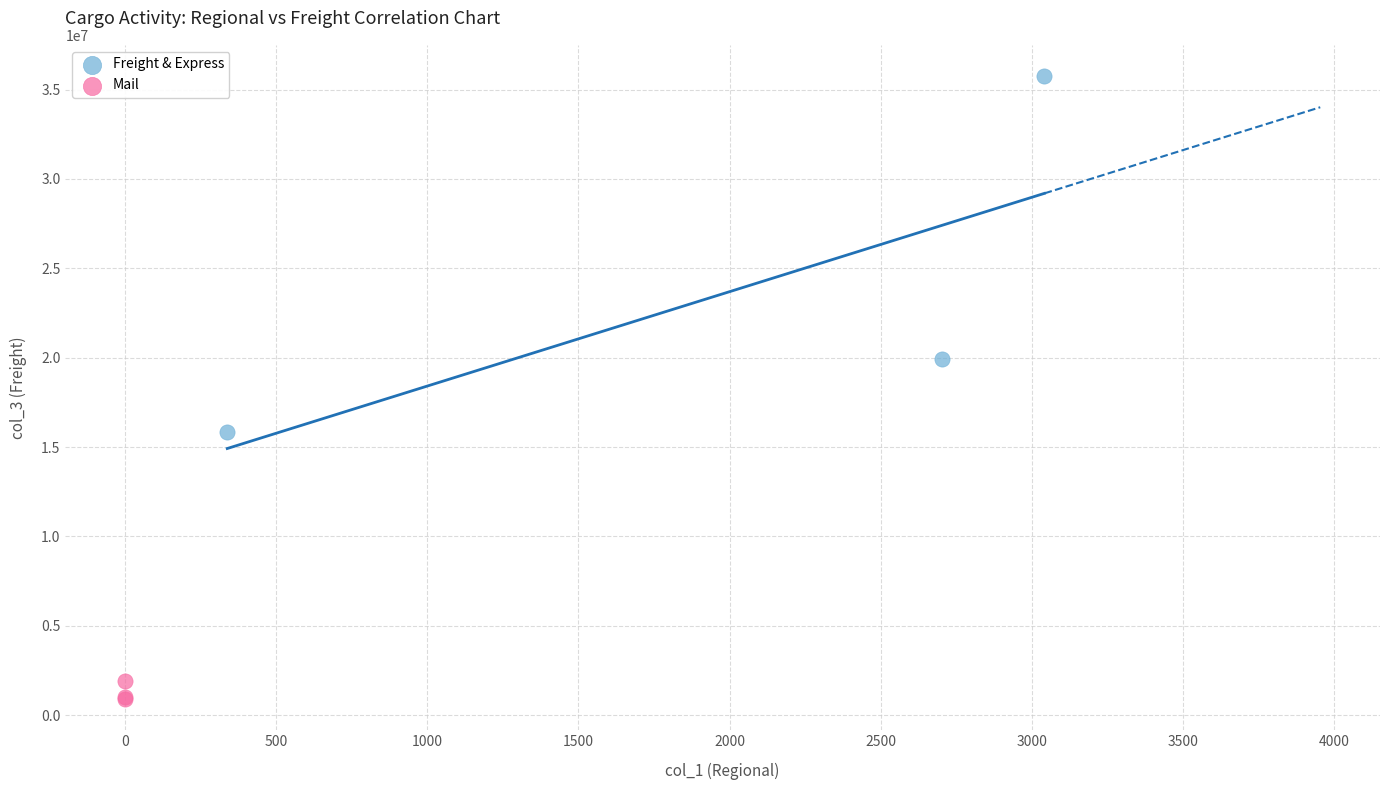

Which series has the widest spread of Y values?

Freight & Express